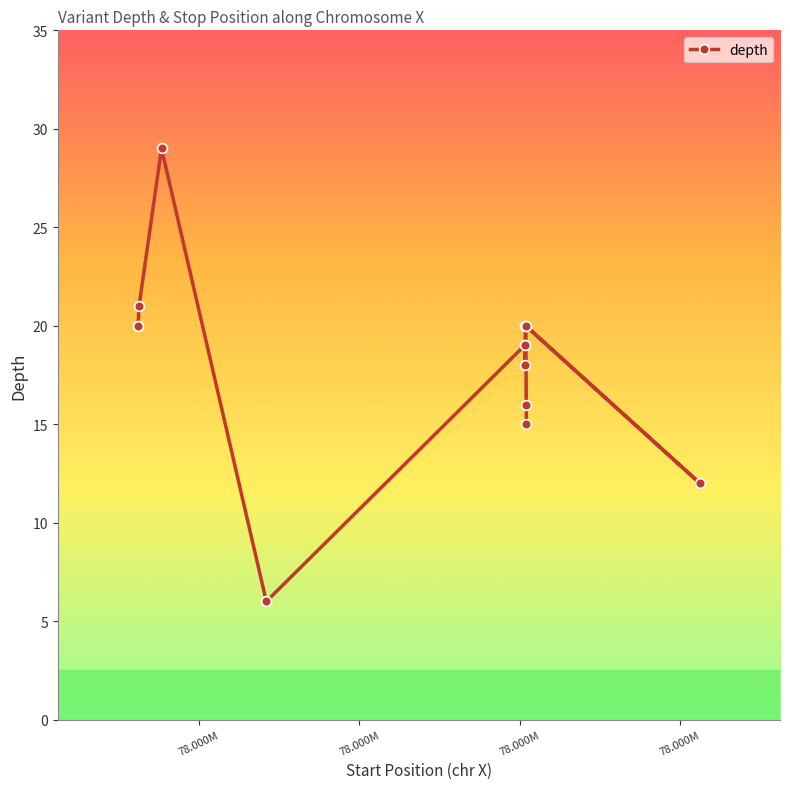

What is the difference between the second highest and second lowest values?

15